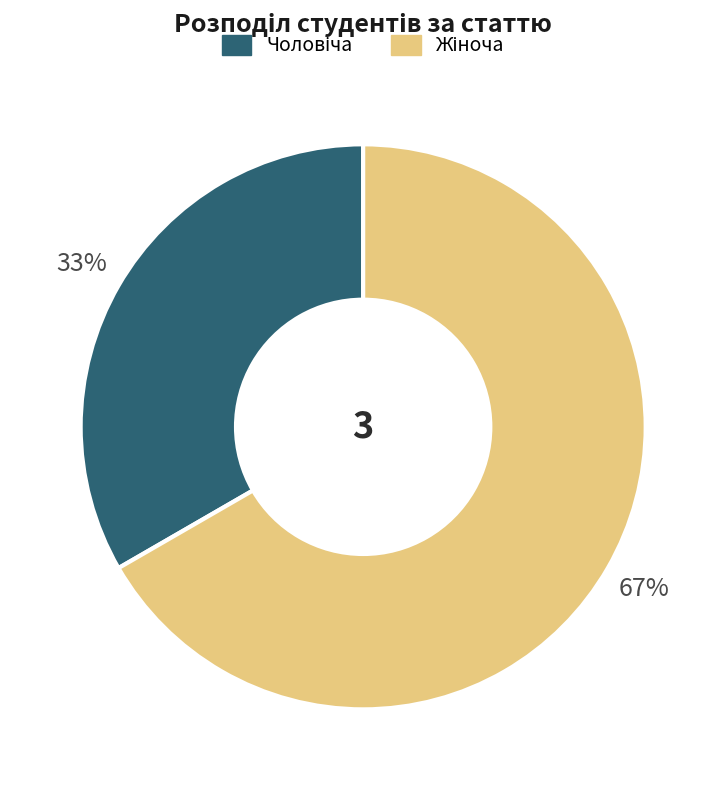

Is there any slice that represents more than half of the pie?

Yes